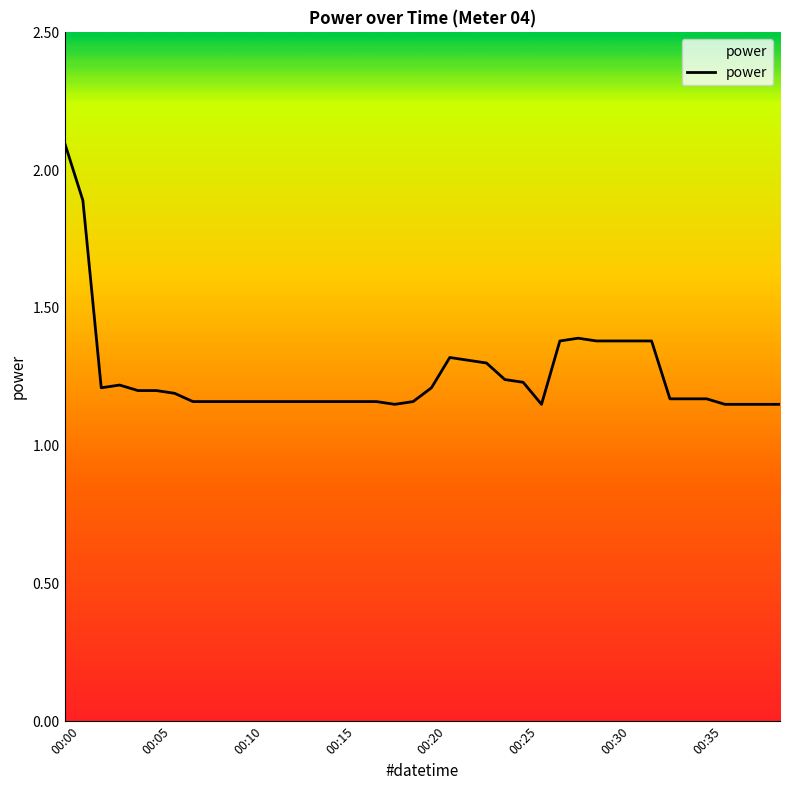

What is the maximum value shown in the chart?

2.1